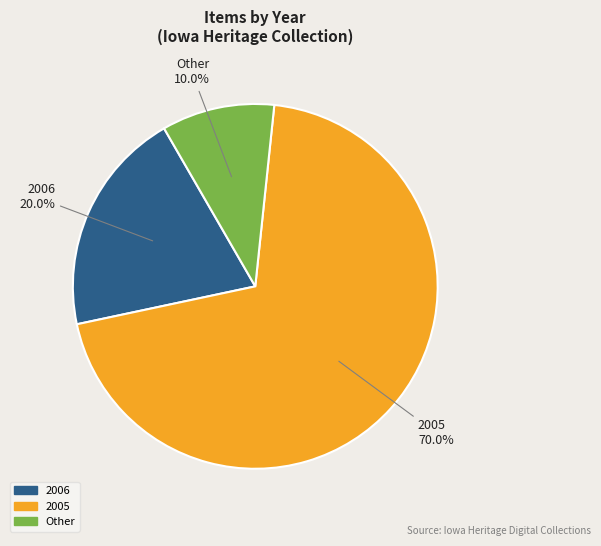

Does any single category account for the majority?

Yes